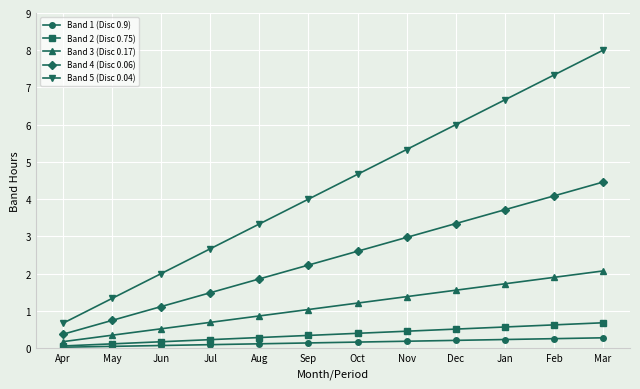

What is the total value across all series at May?

2.6